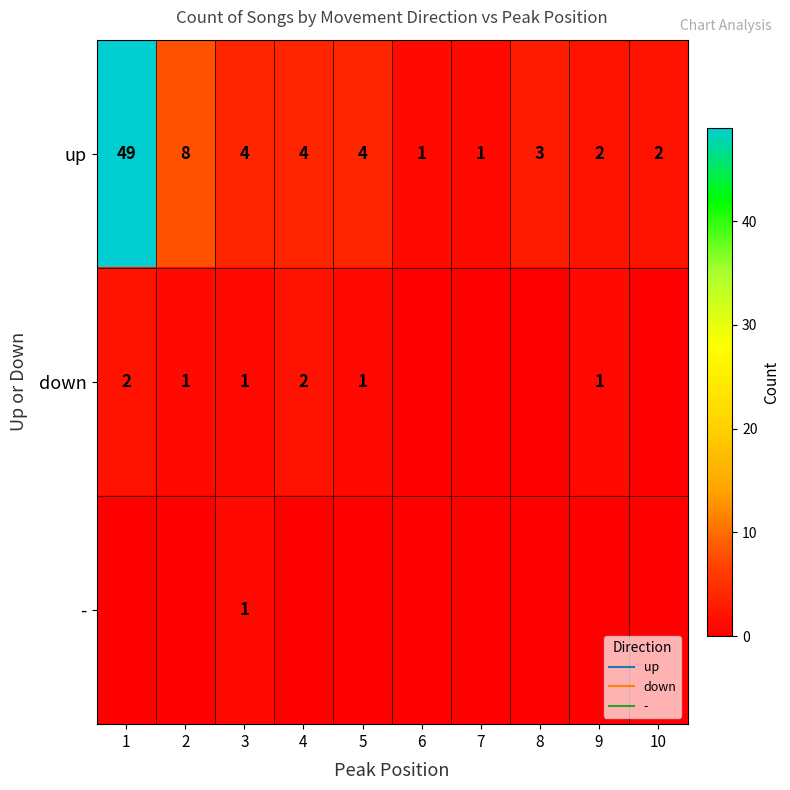

What is the average value of the up series?

8